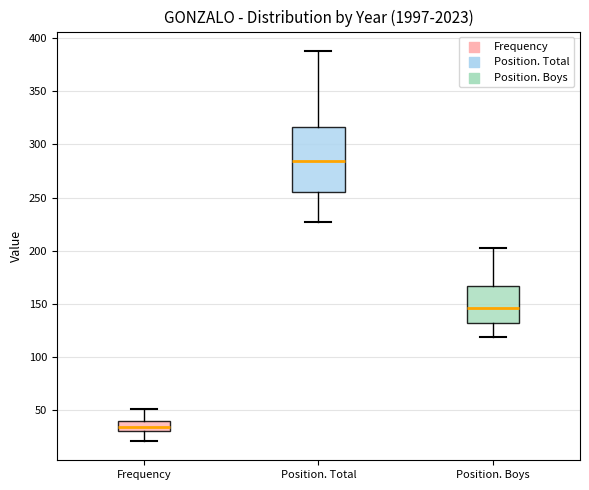

Where does the upper whisker of the box for Position. Boys end on the y-axis? The values are not printed on the chart, so give them approximately, as read against the axis.

205